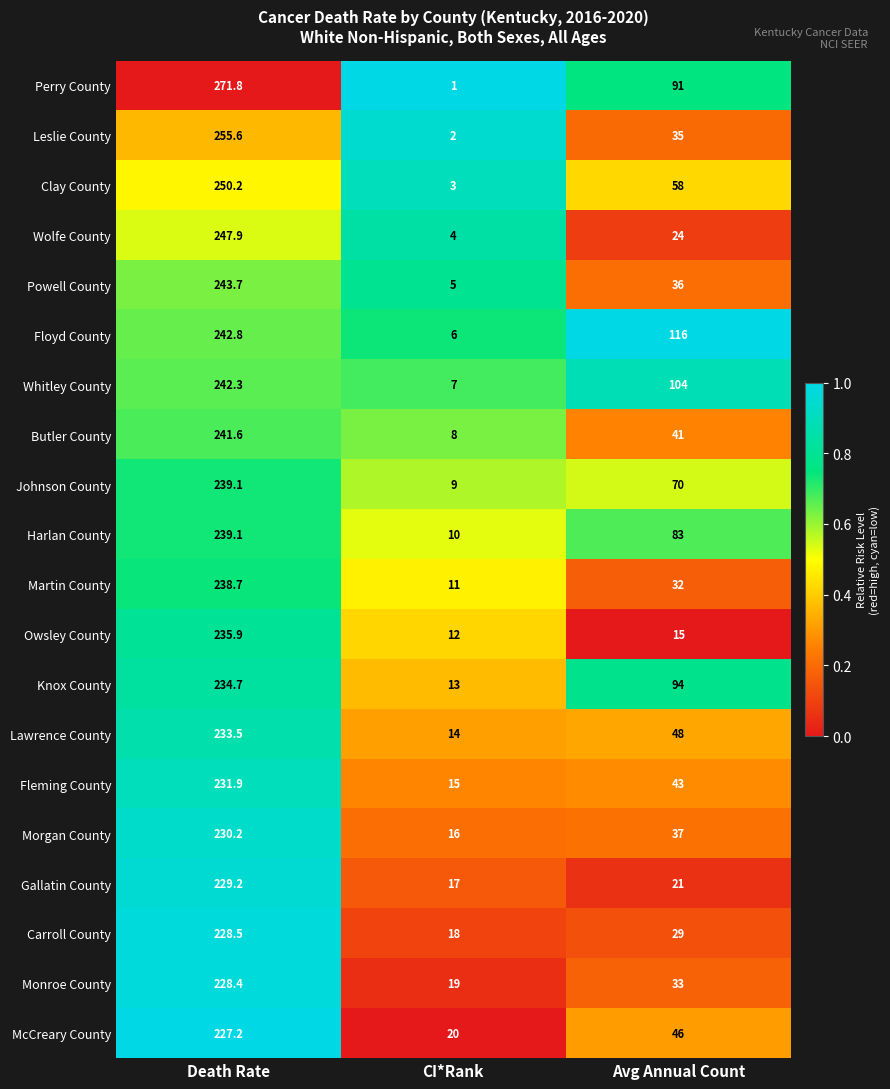

Rank the categories by Harlan County value from highest to lowest.

Death Rate, Avg Annual Count, CI*Rank